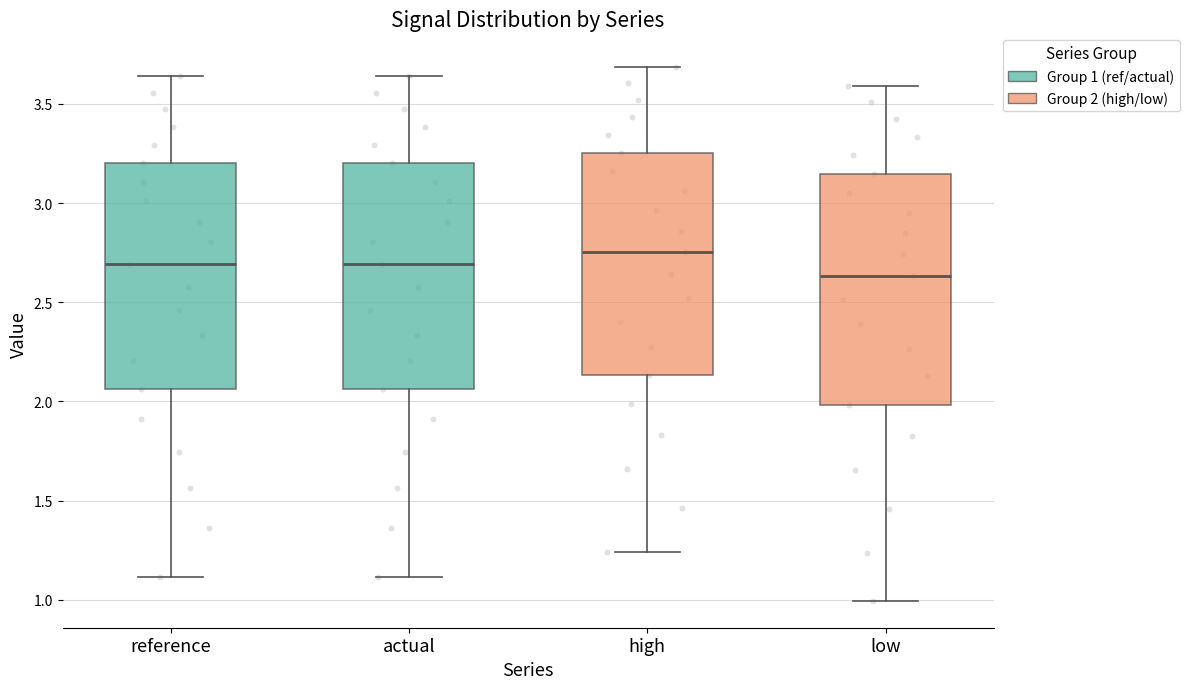

Where does the upper whisker of the box for reference end on the y-axis? The values are not printed on the chart, so give them approximately, as read against the axis.

3.65